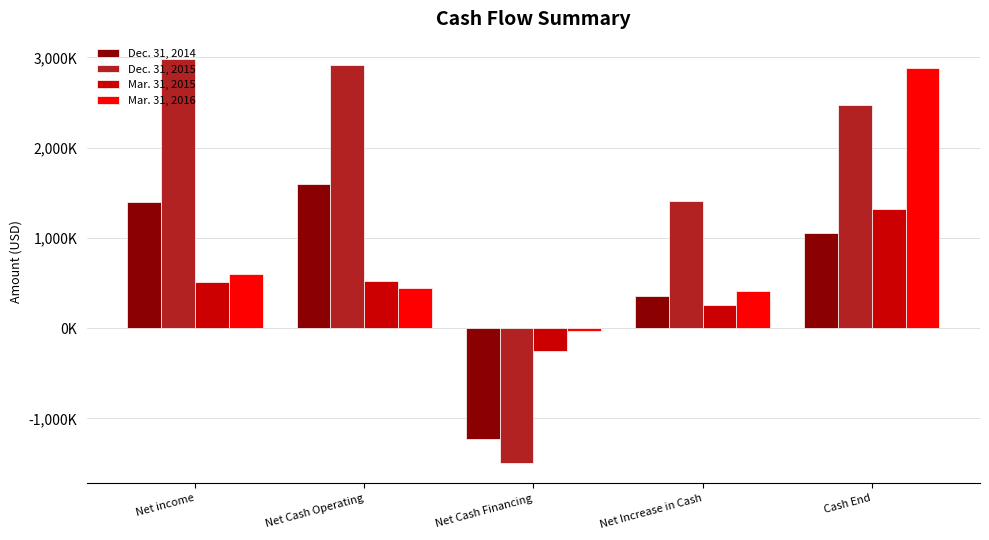

Which series has the widest spread of values?

Dec. 31, 2015